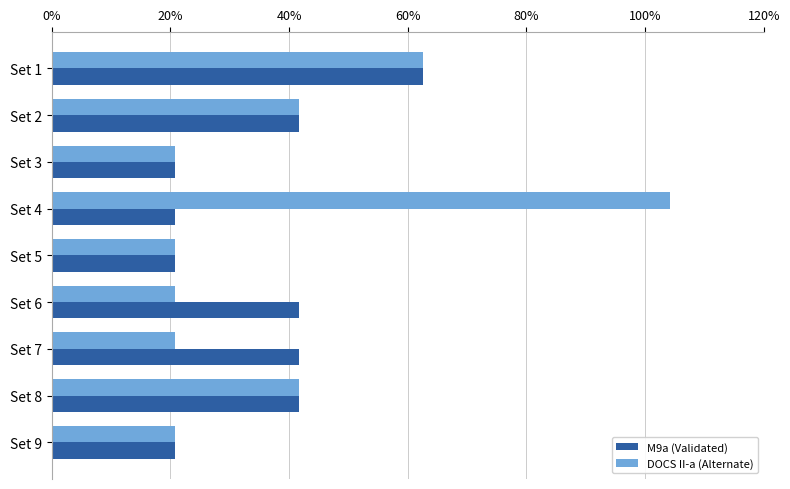

What is the value of the M9a (Validated) bar at the 4th from the left?

0.2